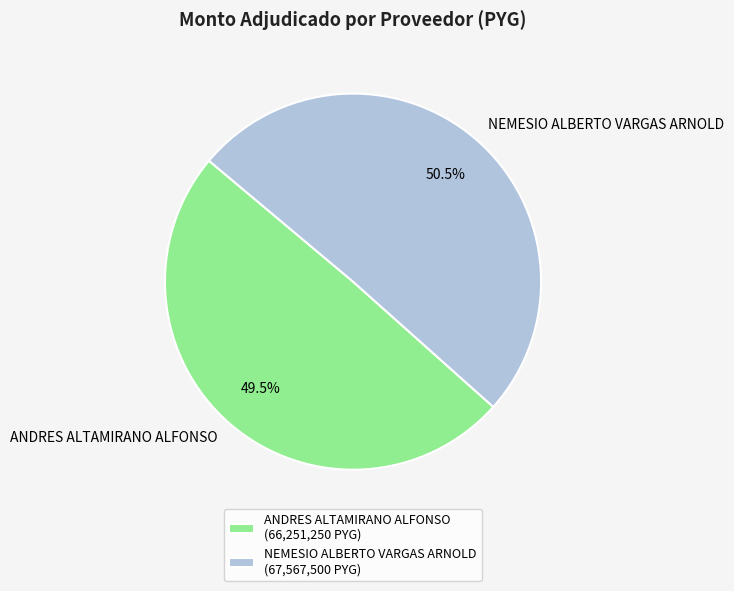

What is the total percentage of NEMESIO ALBERTO VARGAS ARNOLD and ANDRES ALTAMIRANO ALFONSO?

100.0%